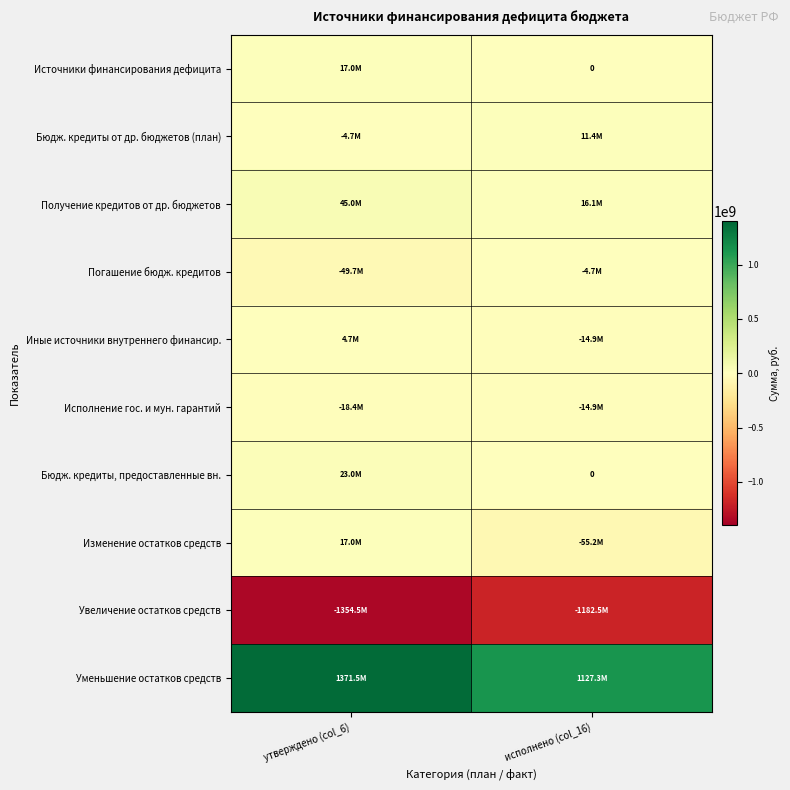

True or false: Иные источники внутреннего финансир. has a value of 4665472.0 at утверждено (col_6).

True